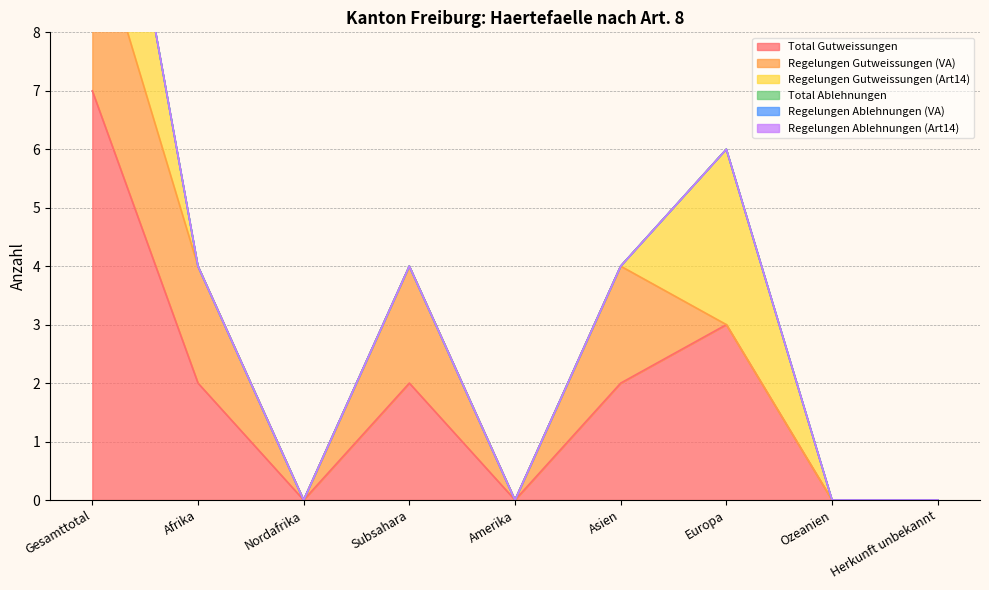

What is the label of the 3rd point from the left?

Nordafrika